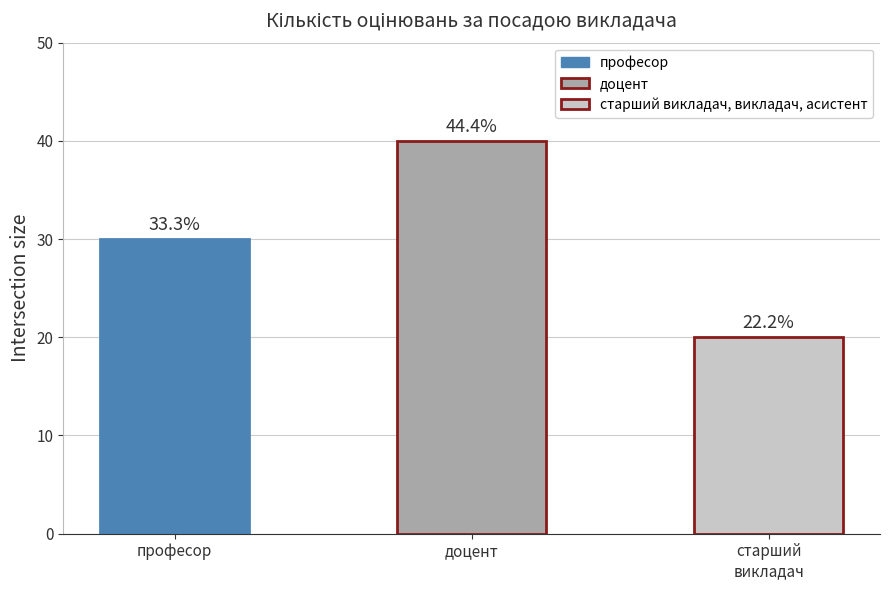

Are the bars horizontal?

No